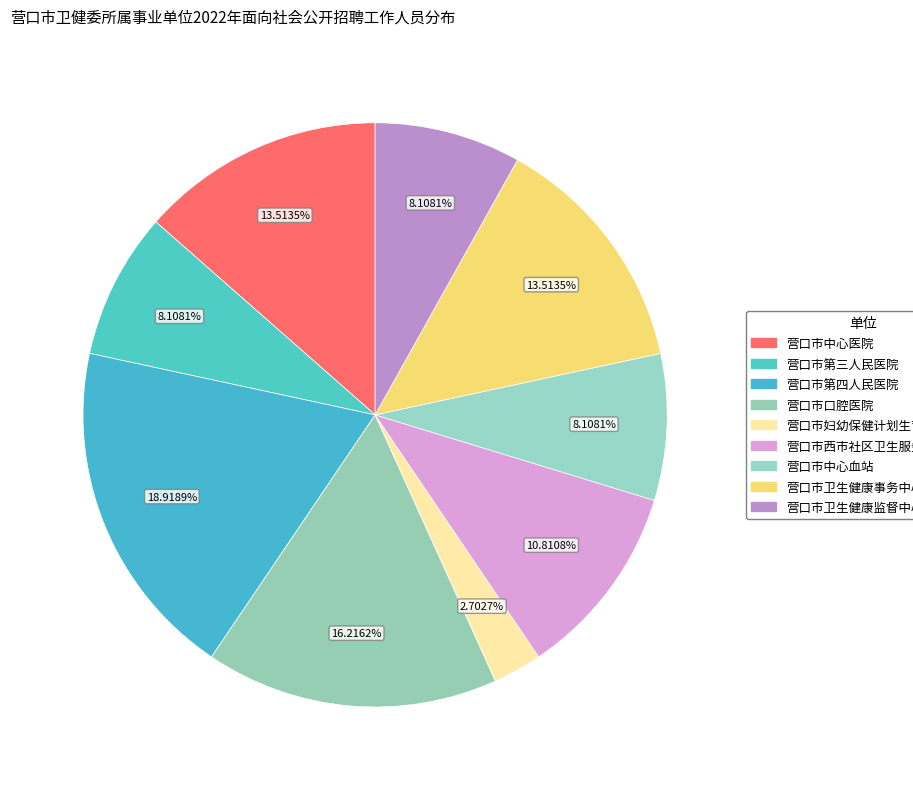

Count the number of slices in the pie.

9